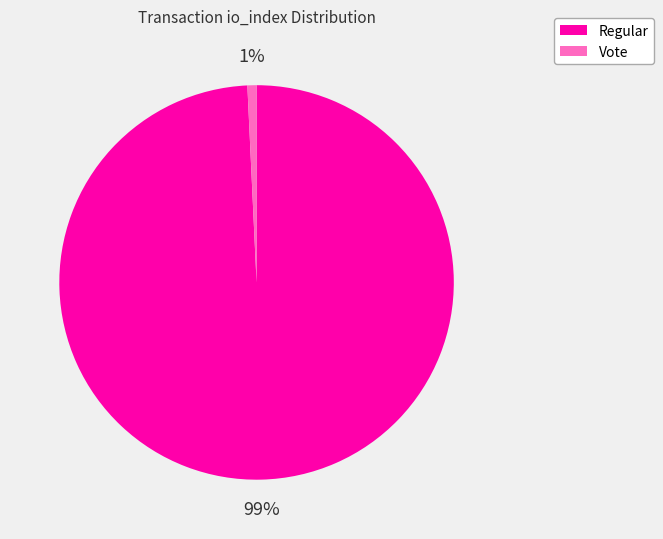

To the nearest percent, what is the average slice percentage?

50%